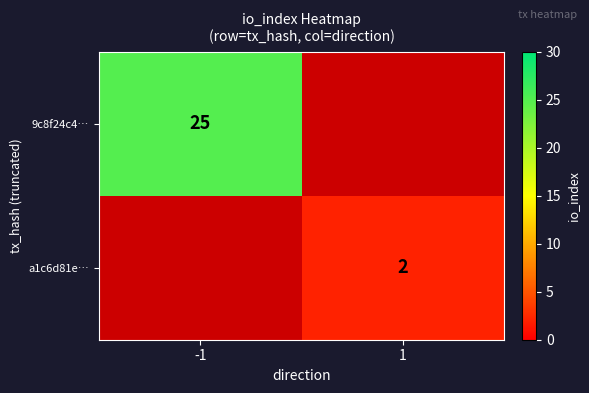

What is the greatest value displayed?

25.0